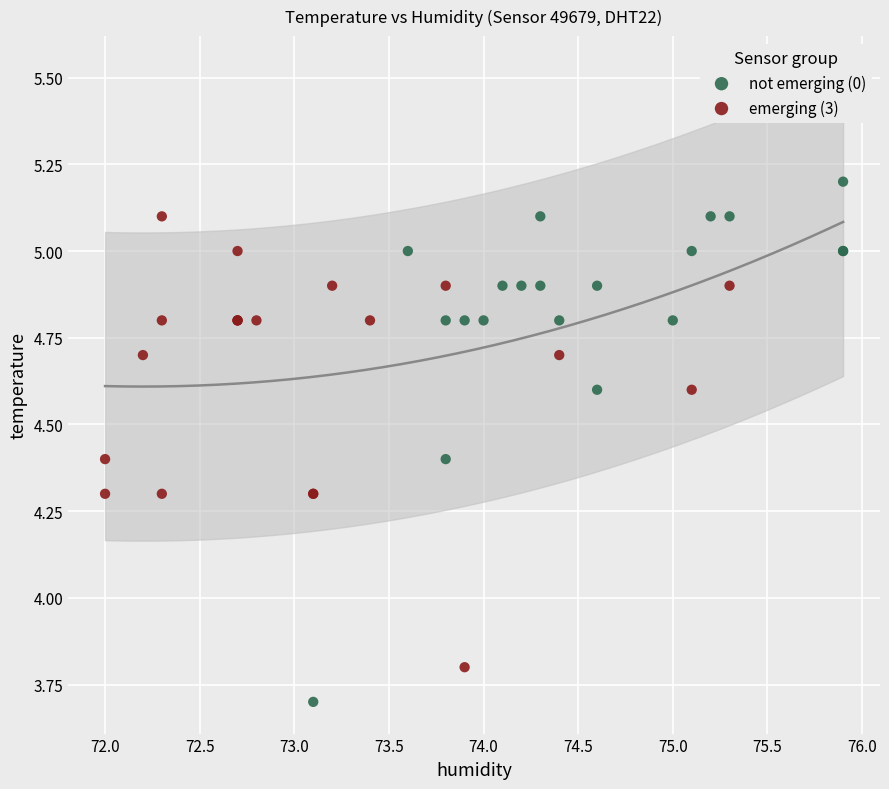

Which series has the widest spread of Y values?

not emerging (0)